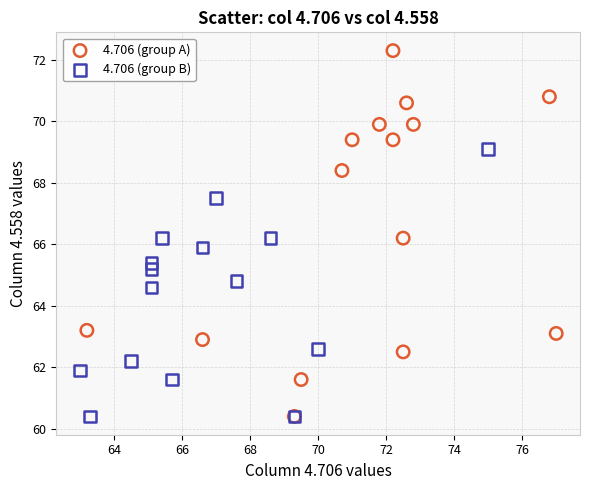

Which series reaches the maximum Y coordinate?

4.706 (group A)